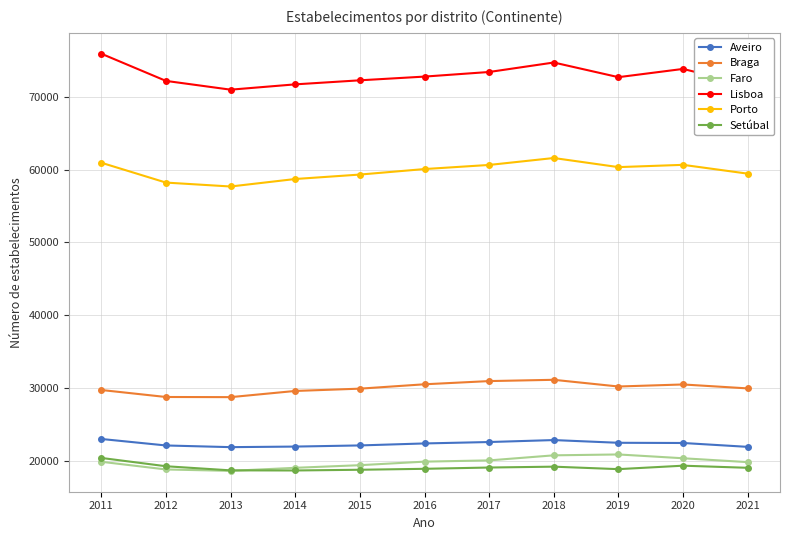

At which label does Porto first exceed 60064?

2011